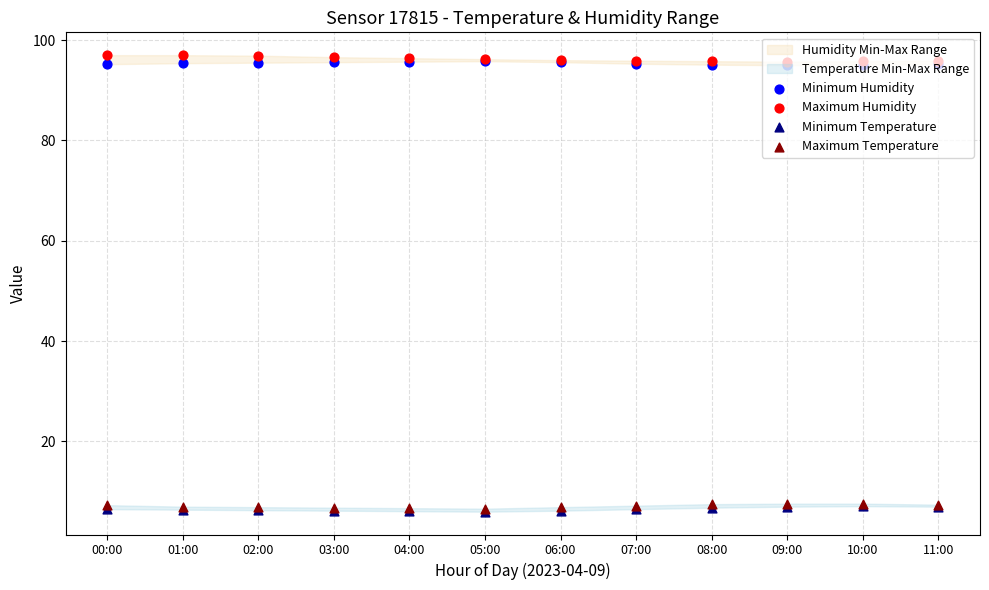

Which series has the largest Y range (max minus min)?

Maximum Humidity